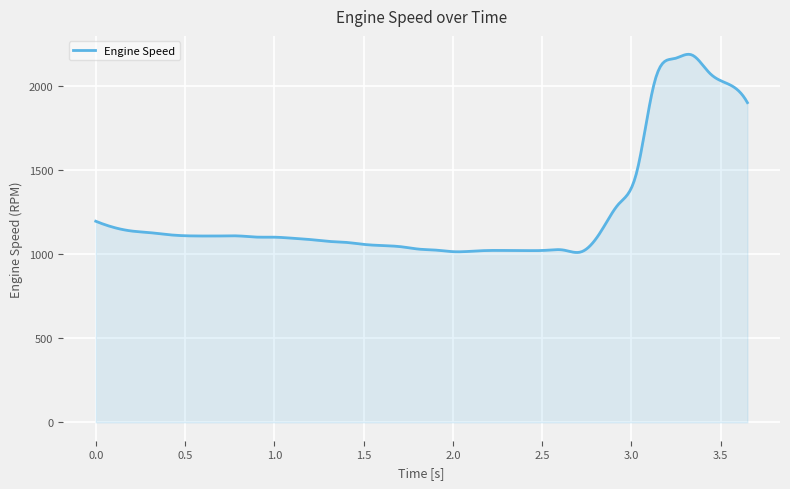

Count the number of categories in the chart.

300